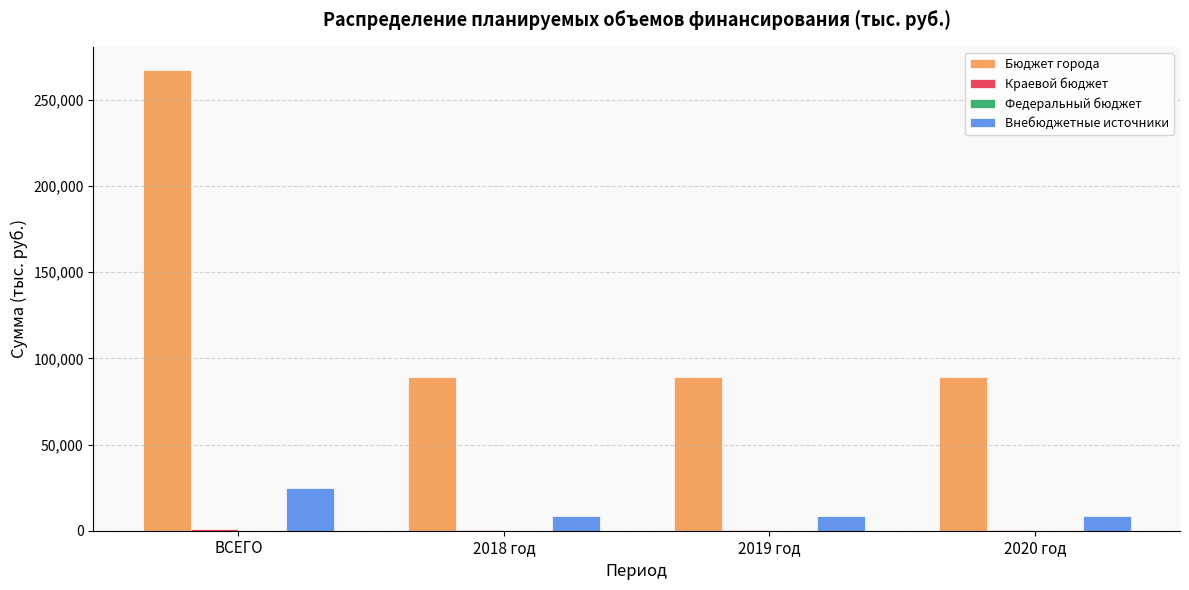

Is the value of Внебюджетные источники at 2019 год greater than the value of Бюджет города at 2020 год?

No